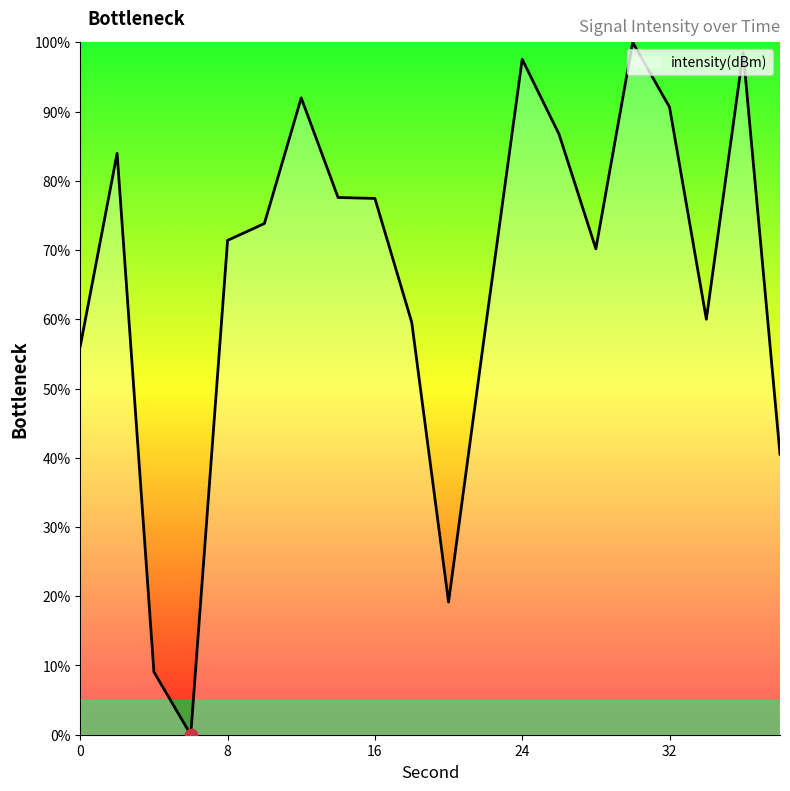

What is the maximum value shown in the chart?

100.0